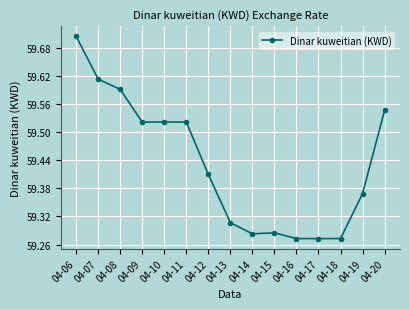

Which label corresponds to the largest value in the chart?

04-06